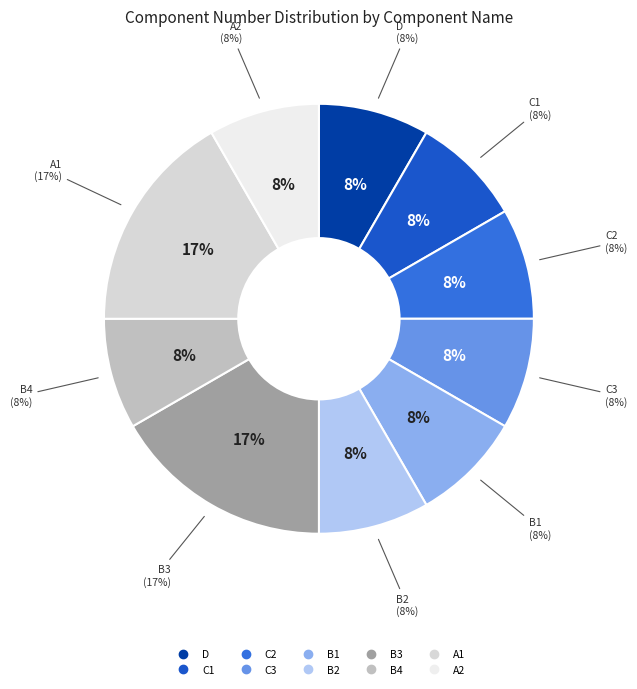

Count the number of slices in the pie.

10